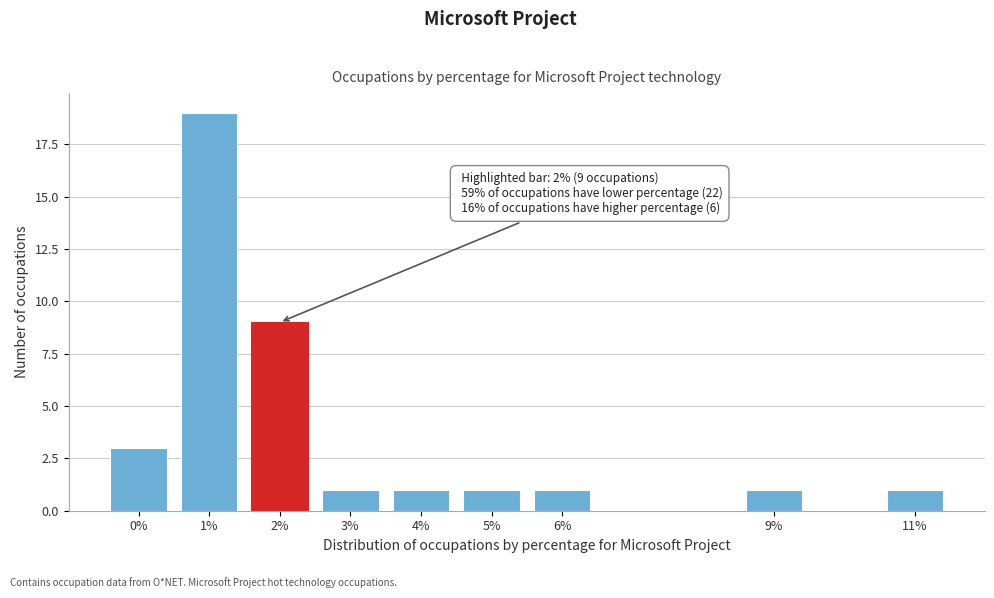

Reading right to left, what are all the values shown in this chart?

11%=1	9%=1	6%=1	5%=1	4%=1	3%=1	2%=9	1%=19	0%=3